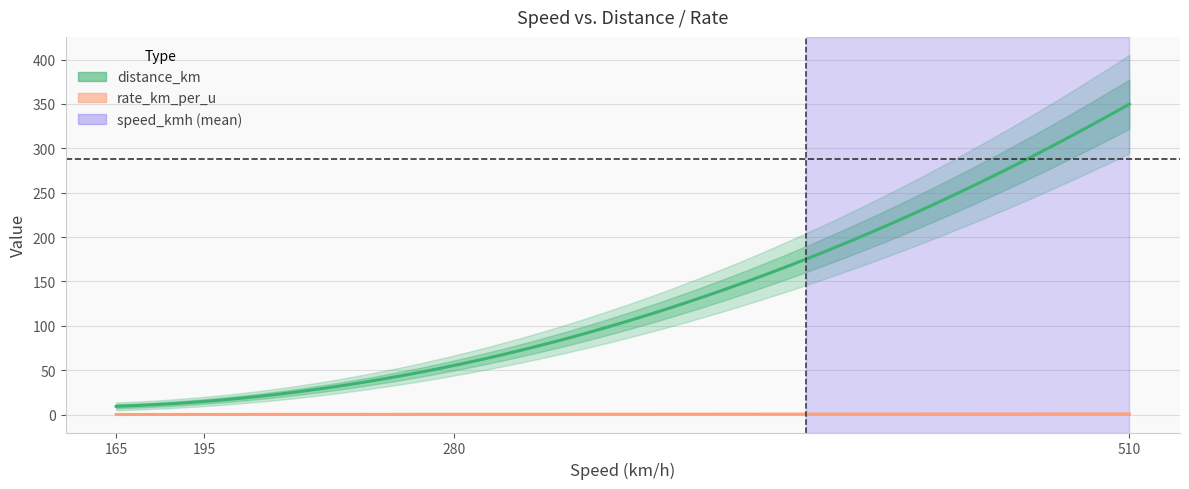

True or false: rate_km_per_u and distance_km cross at least once.

False